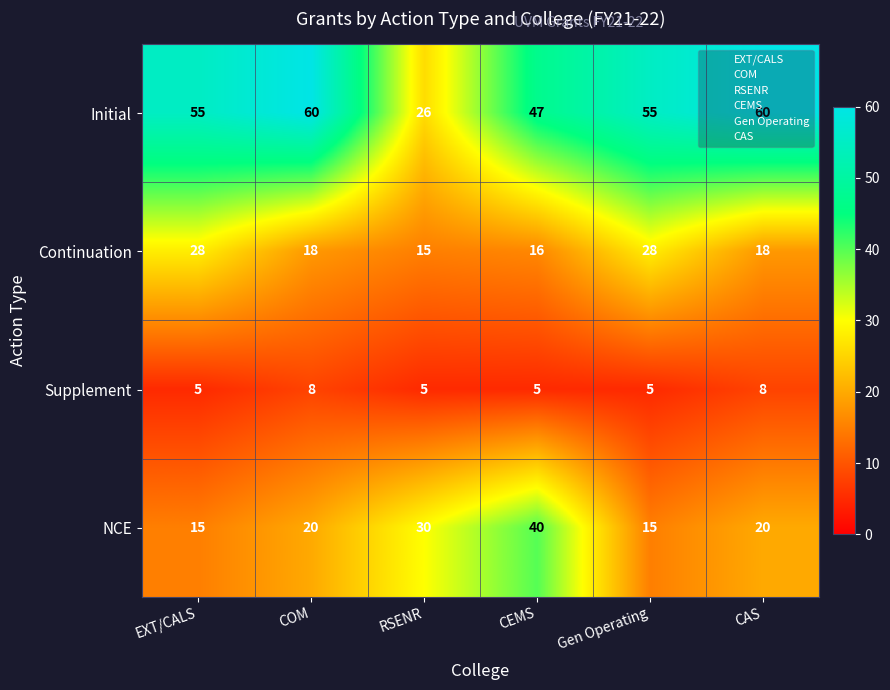

What is the spread (max minus min) of values at EXT/CALS?

50